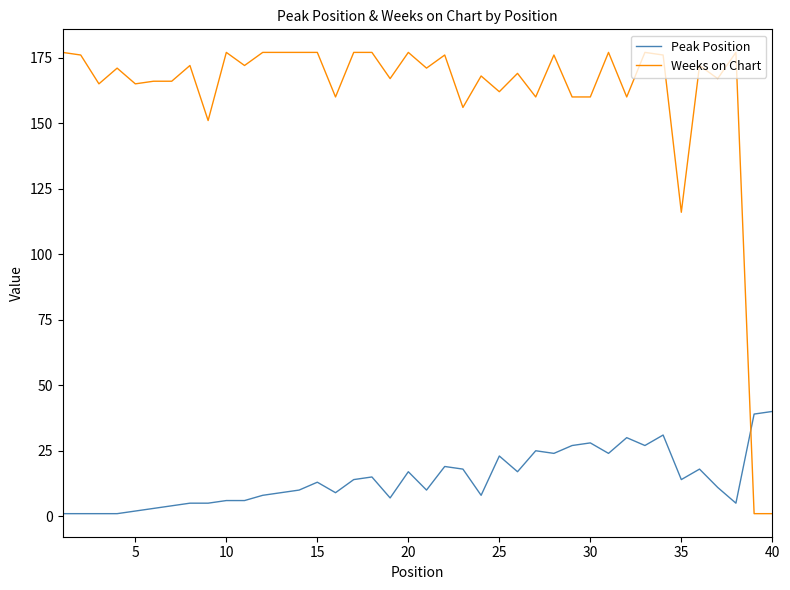

List the series in order of their overall mean, lowest first.

Peak Position, Weeks on Chart